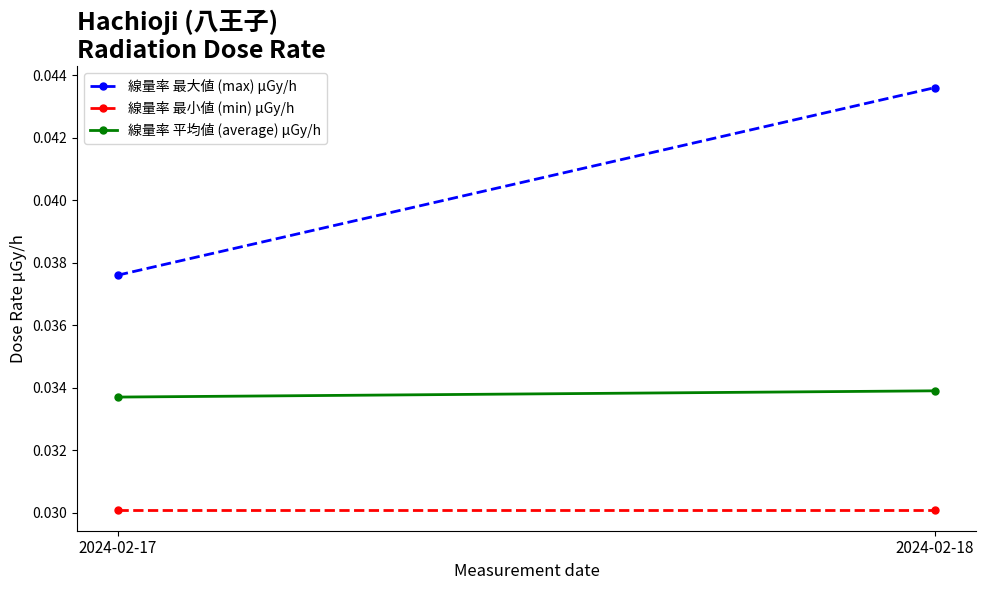

What are all the series names shown in the legend?

線量率 最大値 (max) μGy/h, 線量率 最小値 (min) μGy/h, 線量率 平均値 (average) μGy/h